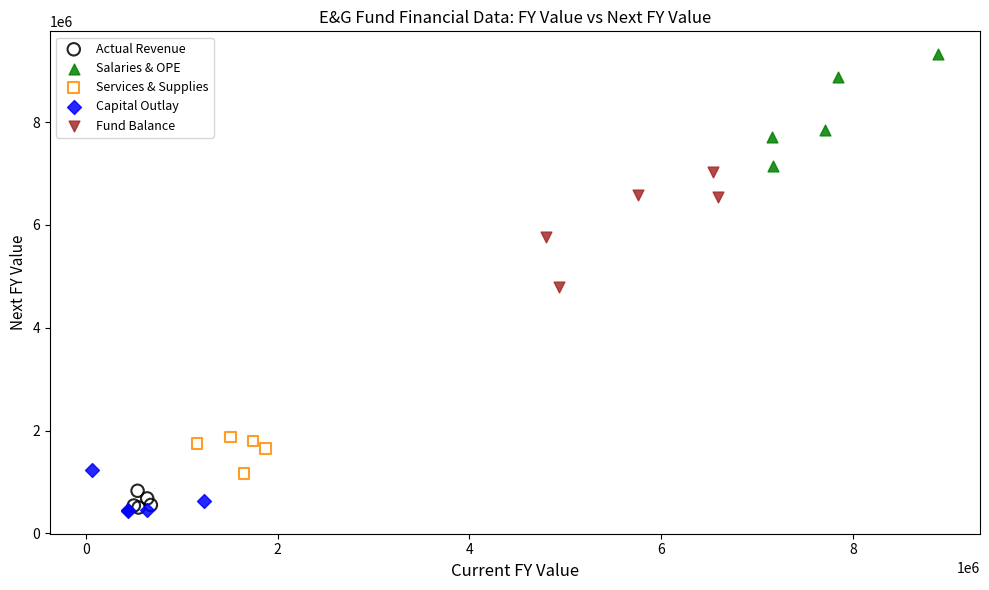

Which series reaches the maximum Y coordinate?

Salaries & OPE